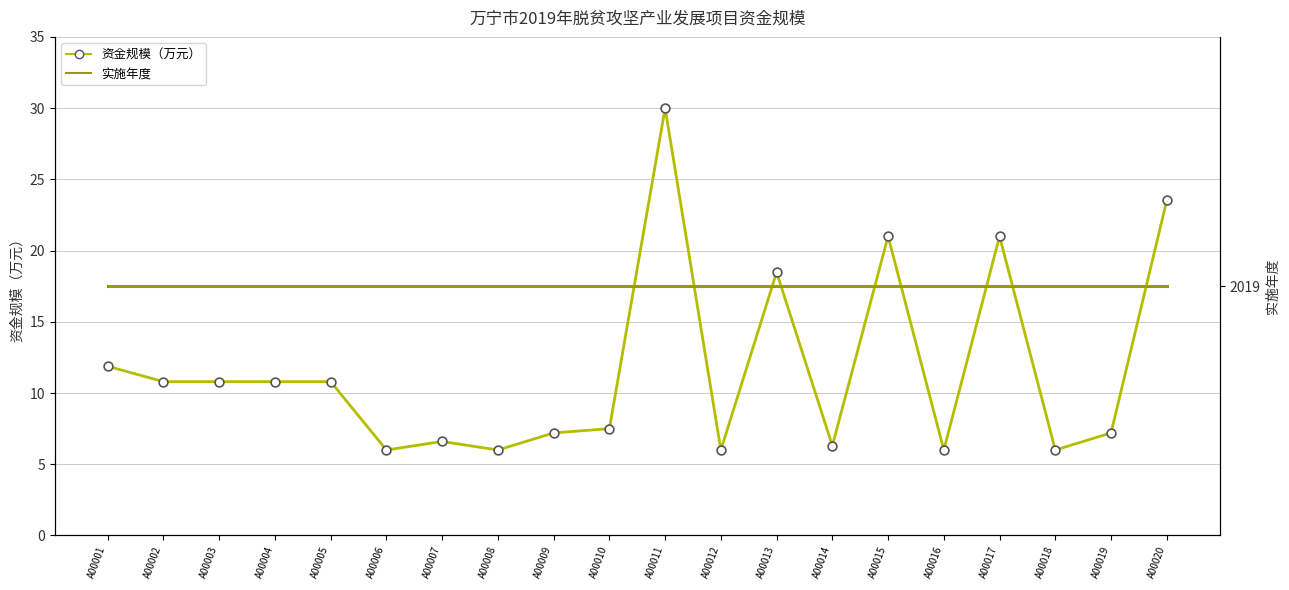

Is the value of 资金规模（万元） at A00005 greater than the value of 实施年度 at A00015?

No